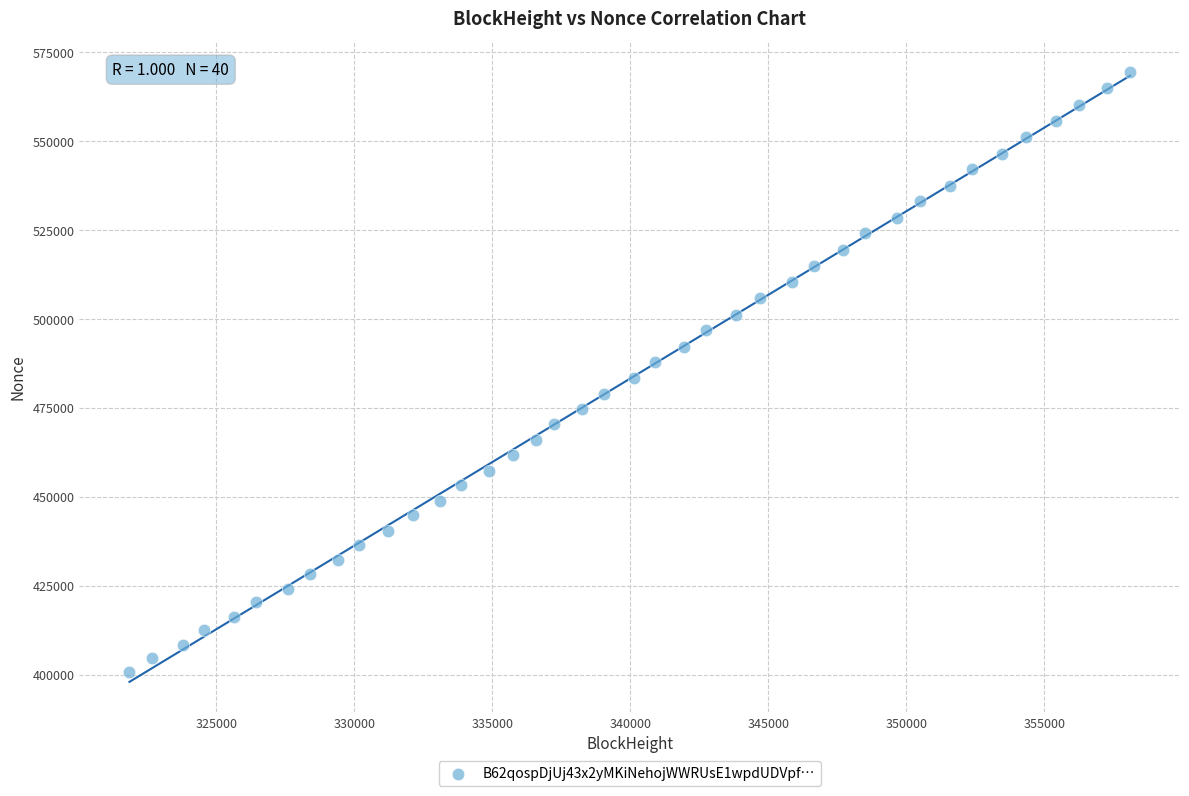

What is the range of X values (max minus min)?

36252